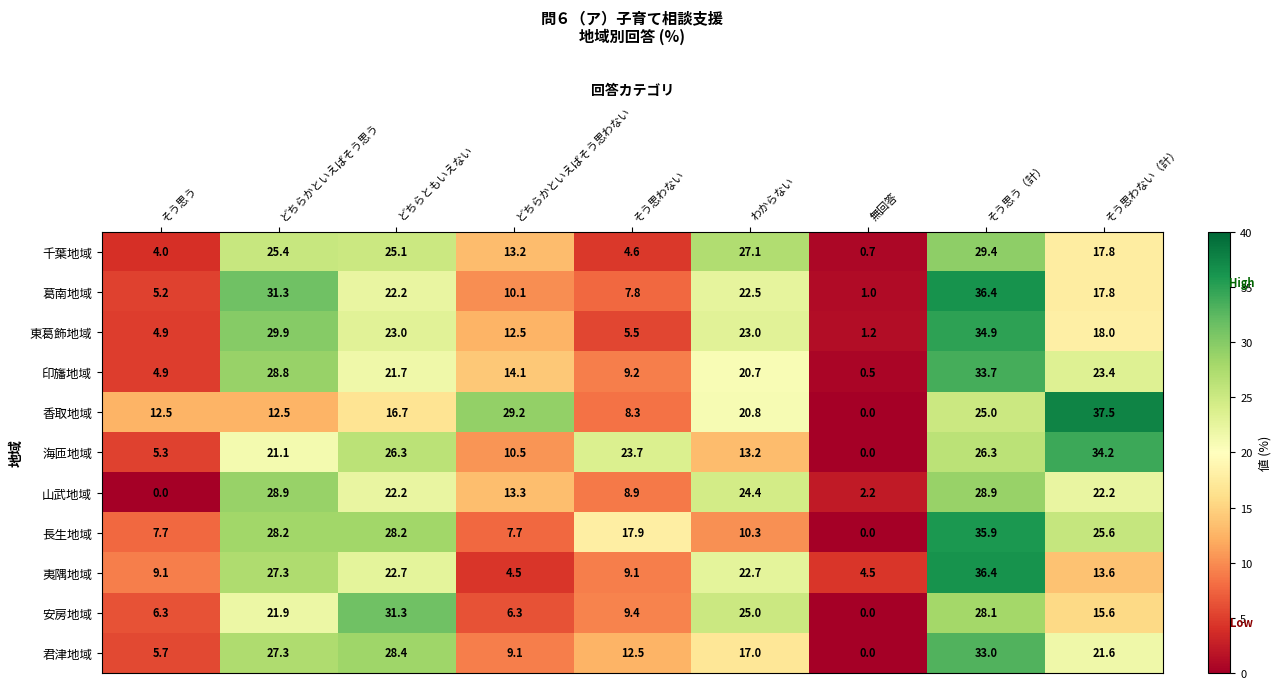

Between どちらかといえばそう思う and わからない, which series saw the biggest shift?

長生地域